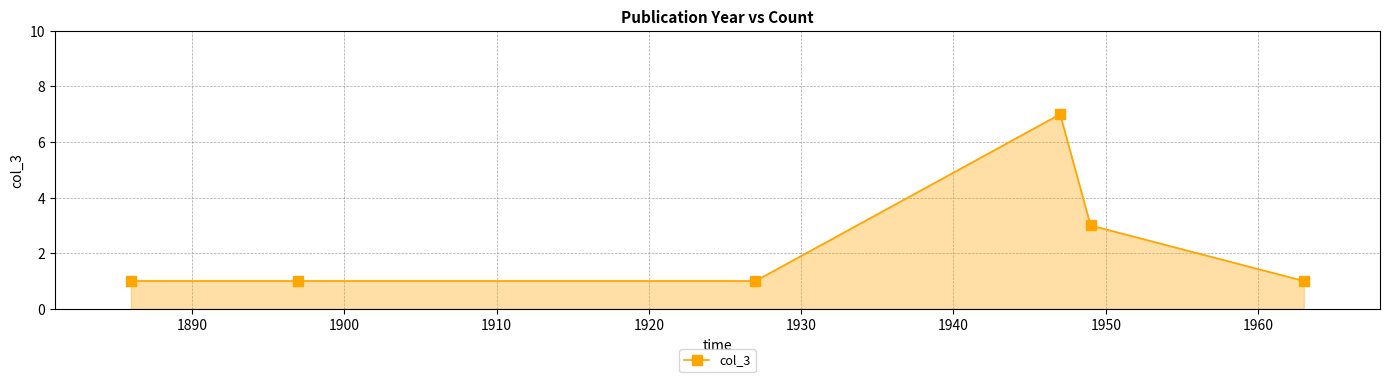

What is the difference between the maximum and minimum values?

6